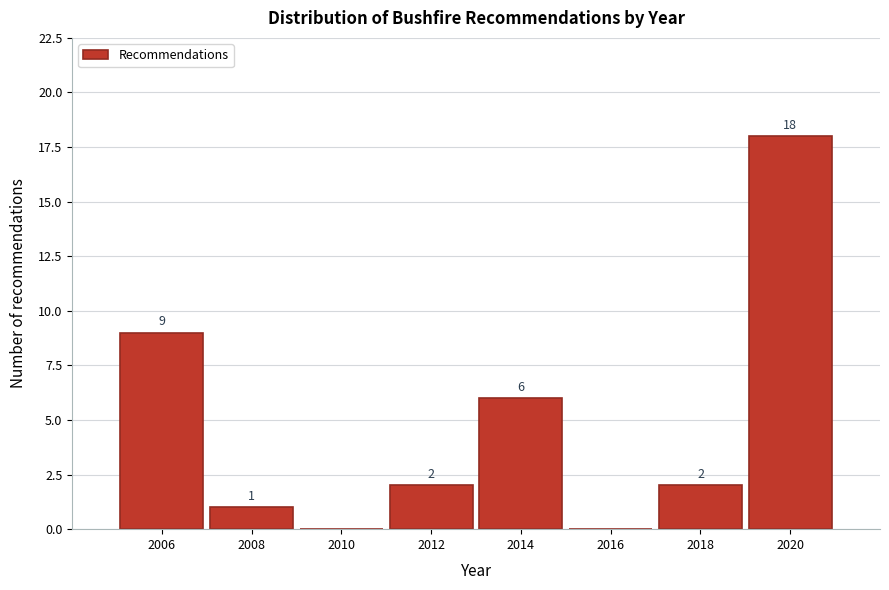

Reading right to left, extract all data points from this chart.

2020=18	2018=2	2016=0	2014=6	2012=2	2010=0	2008=1	2006=9